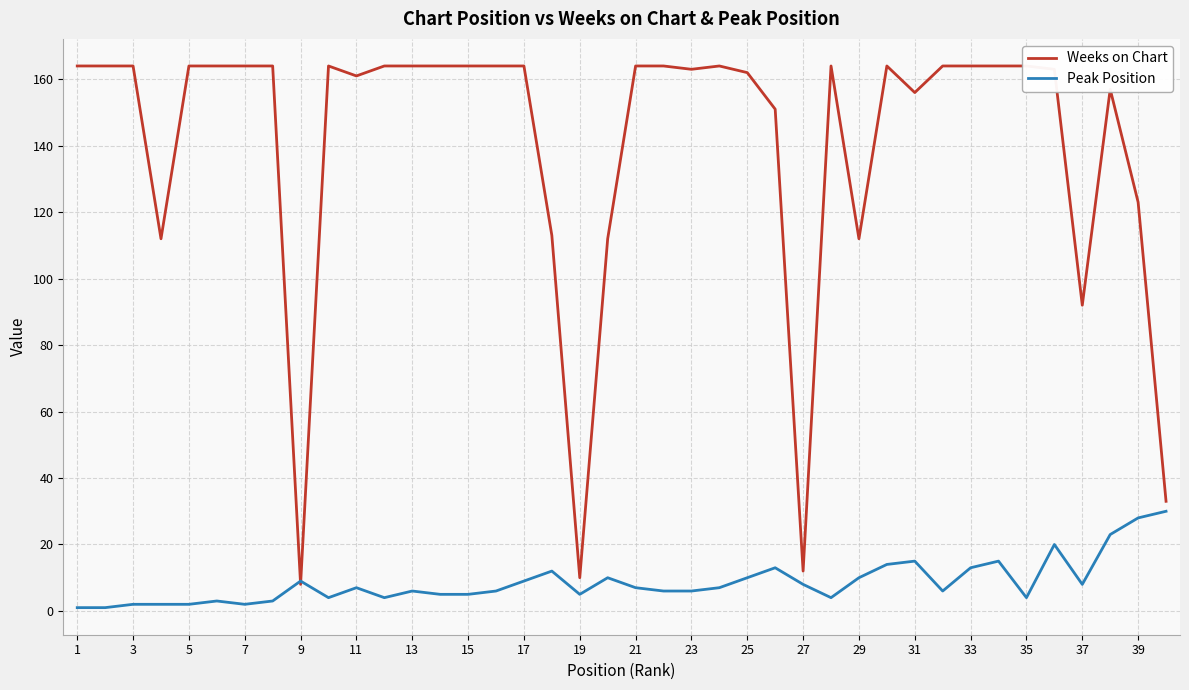

Reading left to right, list all the values displayed in this chart.

Weeks on Chart: 164	164	164	112	164	164	164	164	8	164	161	164	164	164	164	164	164	113	10	112	164	164	163	164	162	151	12	164	112	164	156	164	164	164	164	163	92	157	123	33
Peak Position: 1	1	2	2	2	3	2	3	9	4	7	4	6	5	5	6	9	12	5	10	7	6	6	7	10	13	8	4	10	14	15	6	13	15	4	20	8	23	28	30